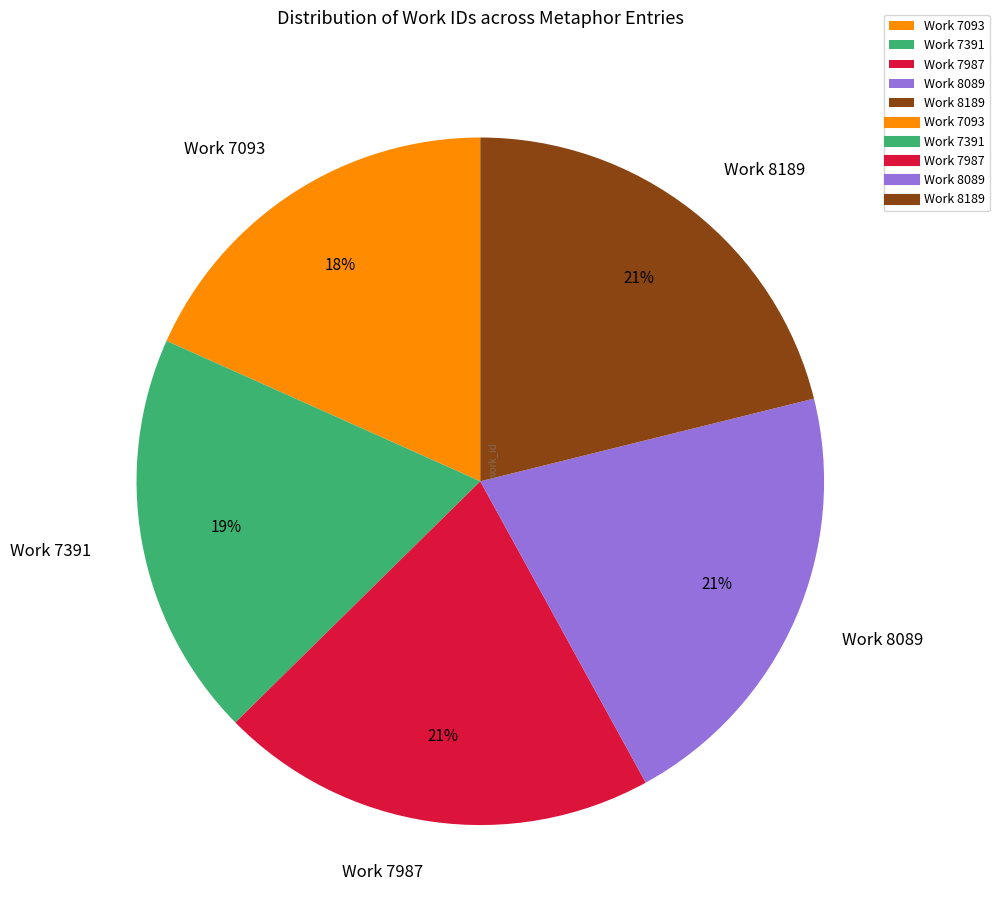

Is there a majority slice in this chart?

No